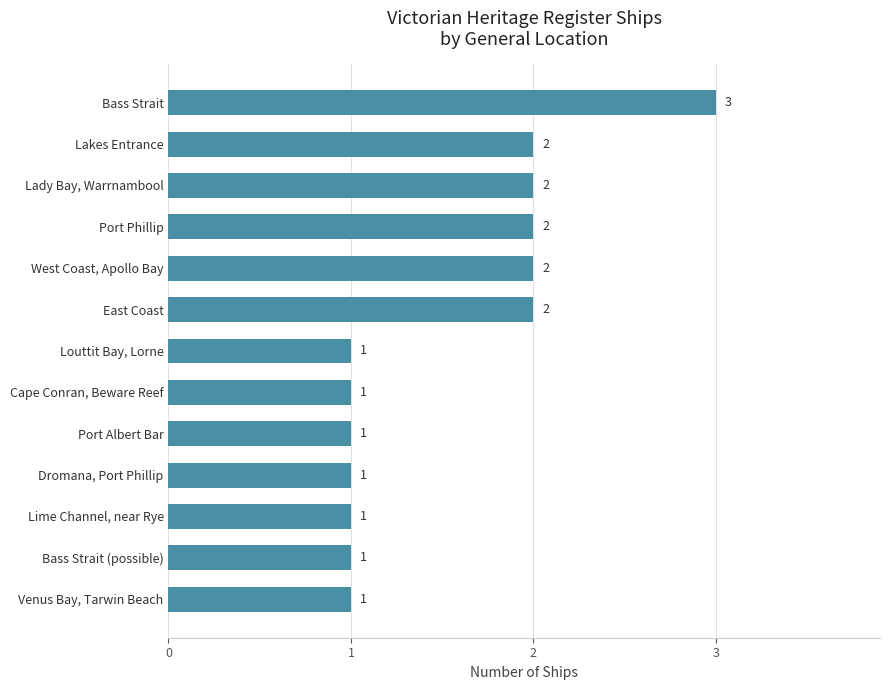

Are the bars horizontal?

Yes